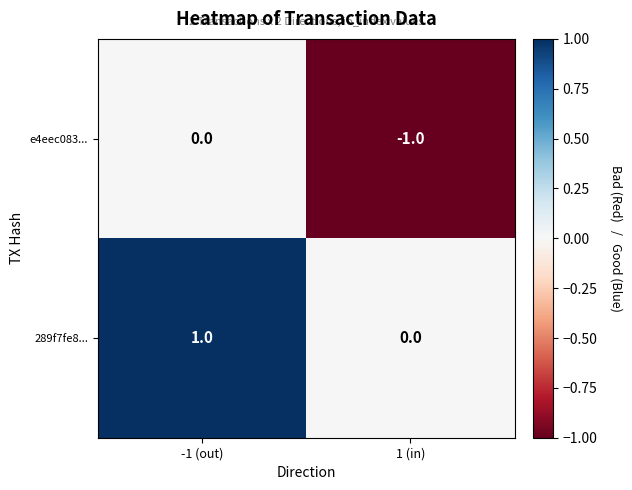

Where is e4eec083... nearest to the value 0?

-1 (out)